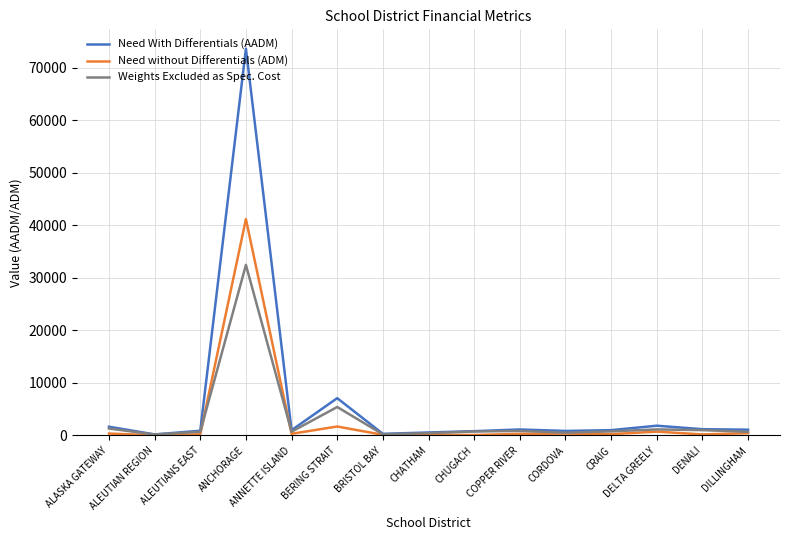

List the series in order of their peak value, lowest first.

Weights Excluded as Spec. Cost, Need without Differentials (ADM), Need With Differentials (AADM)